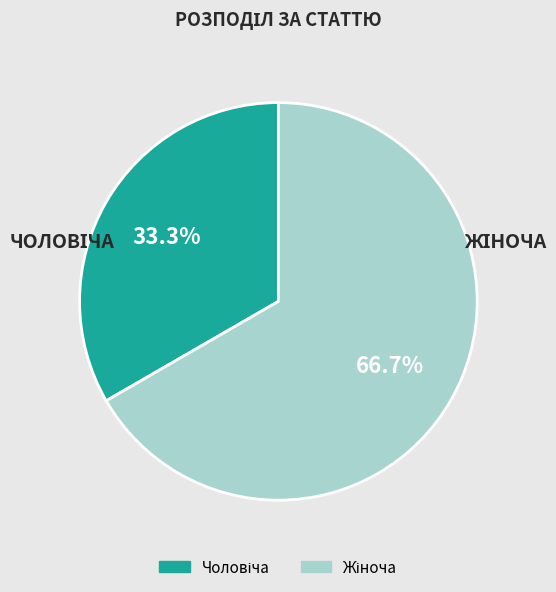

Is there any slice that represents more than half of the pie?

Yes